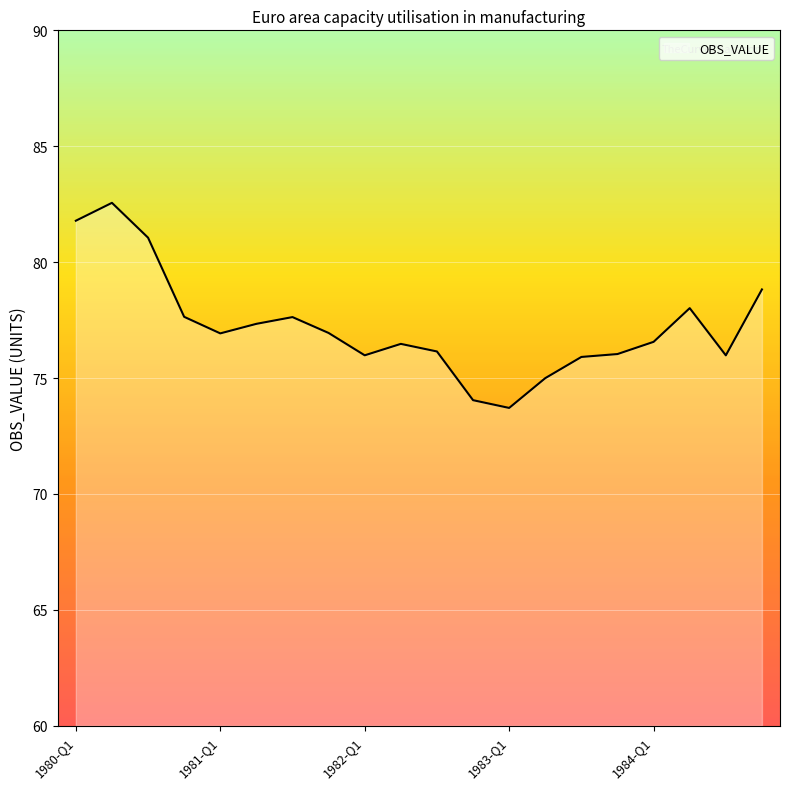

What is the greatest value displayed?

82.6